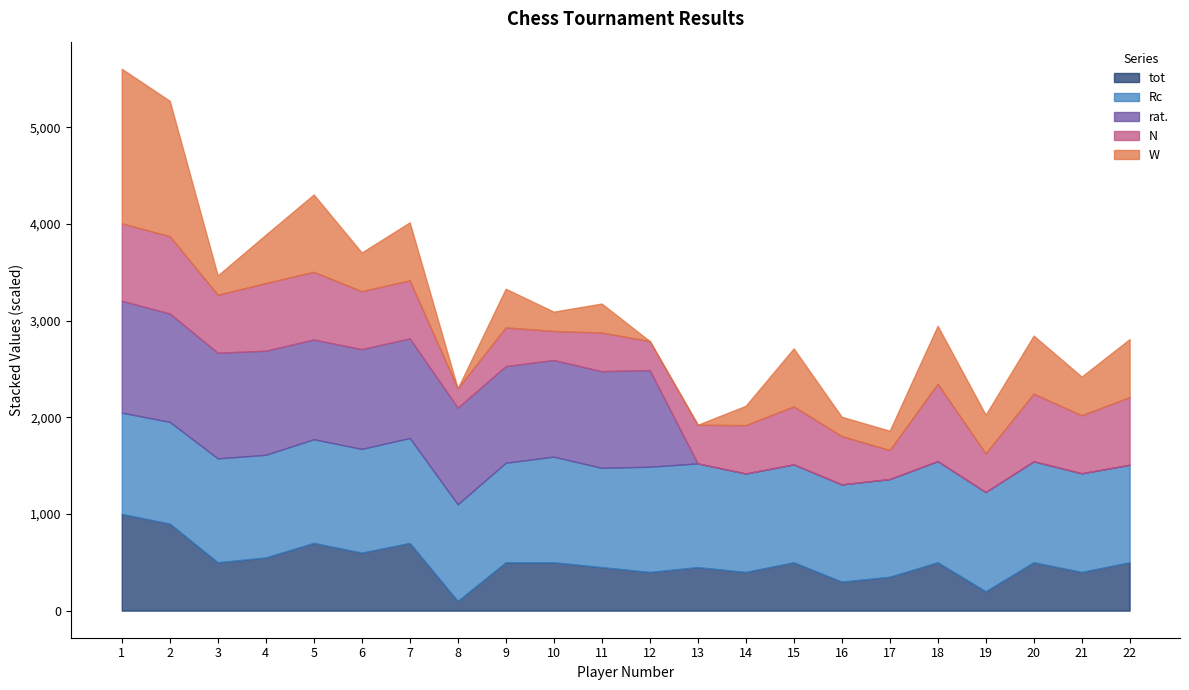

True or false: tot has a value of 6.7 at 20.

False